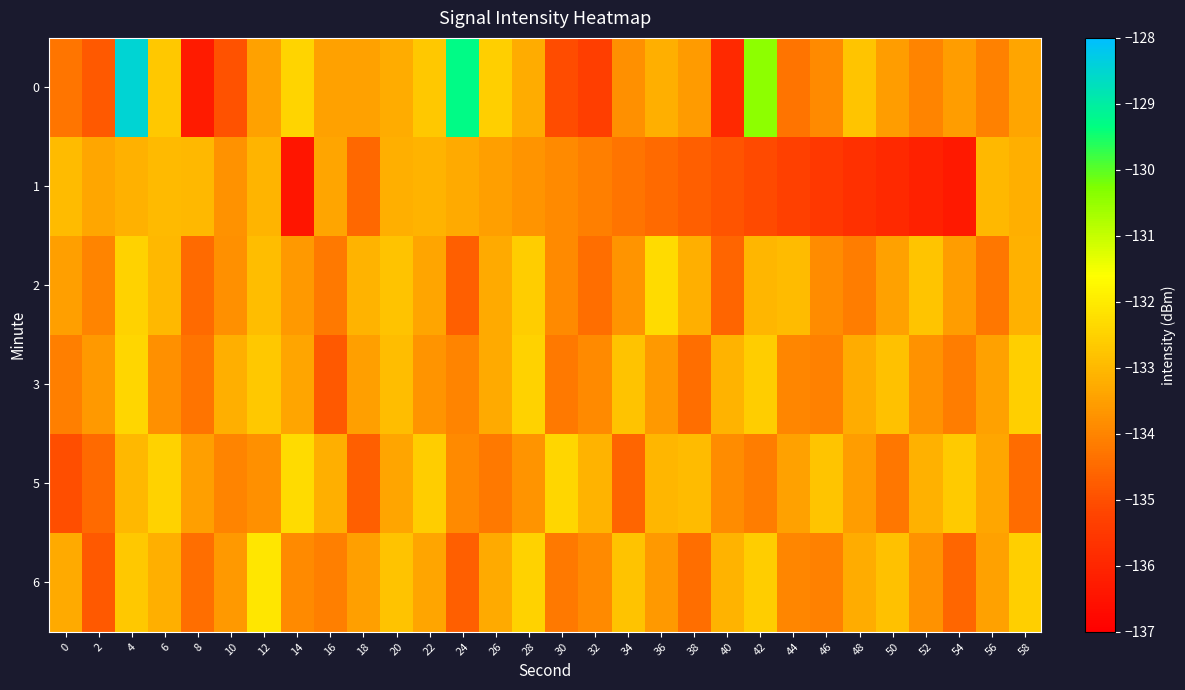

What is the smallest value displayed?

-136.4